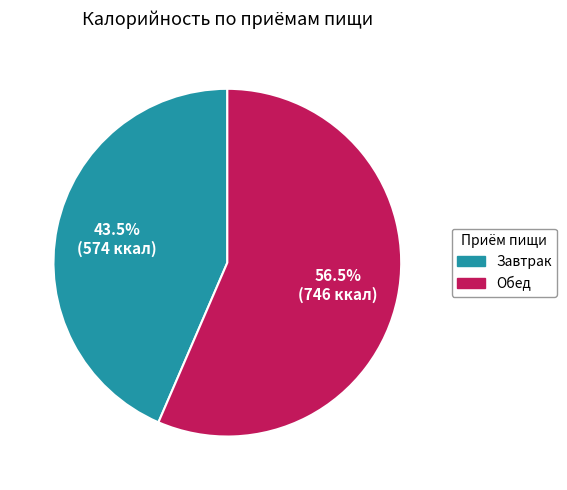

The Завтрак slice represents 33% of the pie. True or false?

False